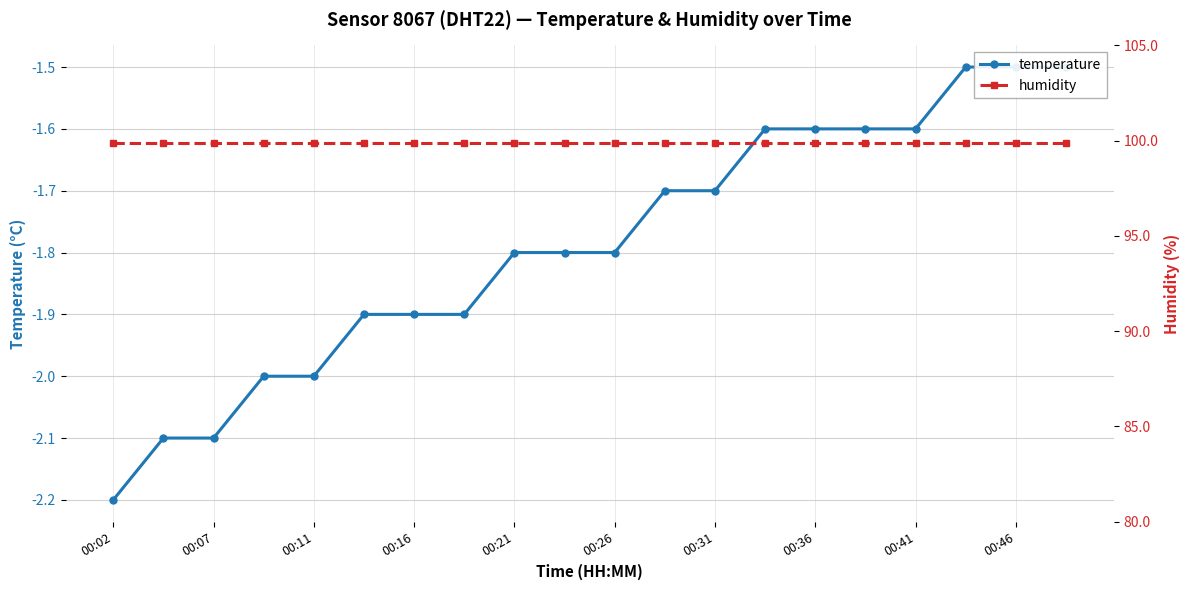

True or false: humidity and temperature intersect in this chart.

False